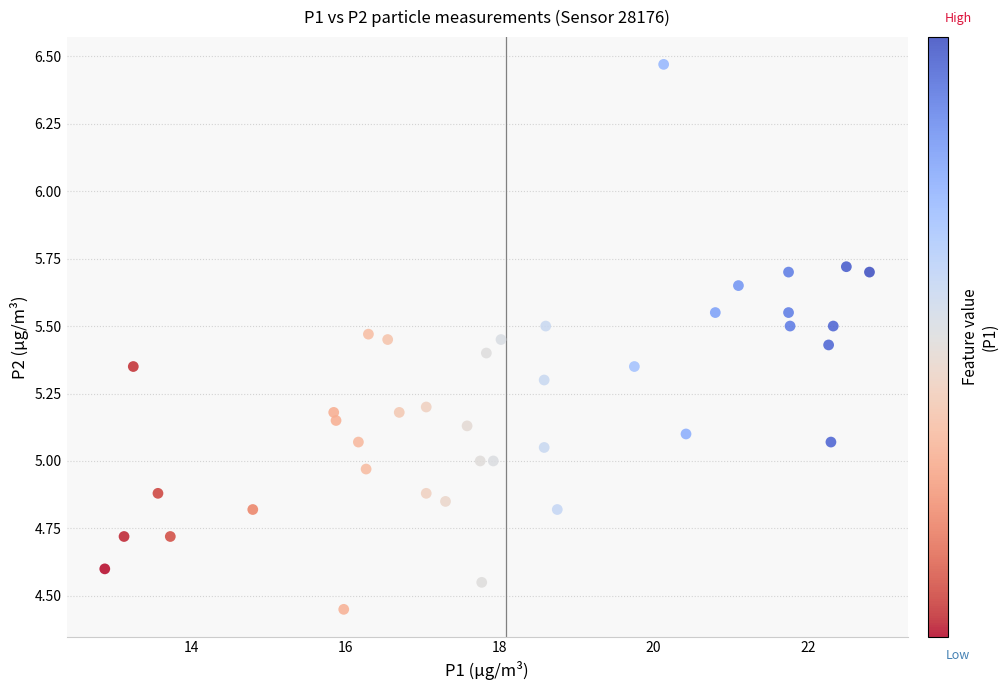

What is the range of Y values (max minus min)?

2.0